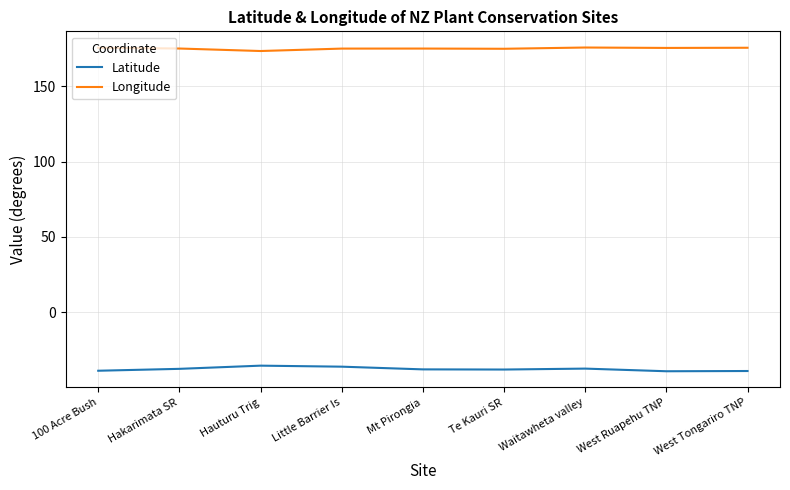

True or false: Longitude has more than 0 interior local peaks.

True